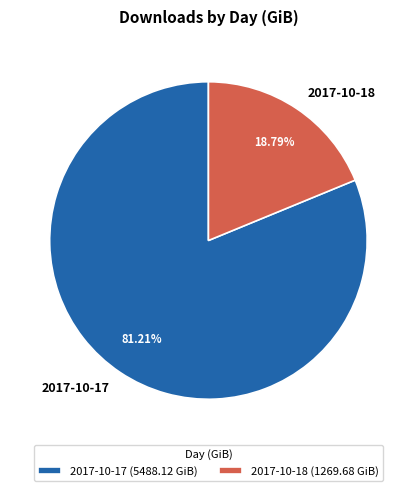

Does 2017-10-18 account for over 50% of the chart?

No